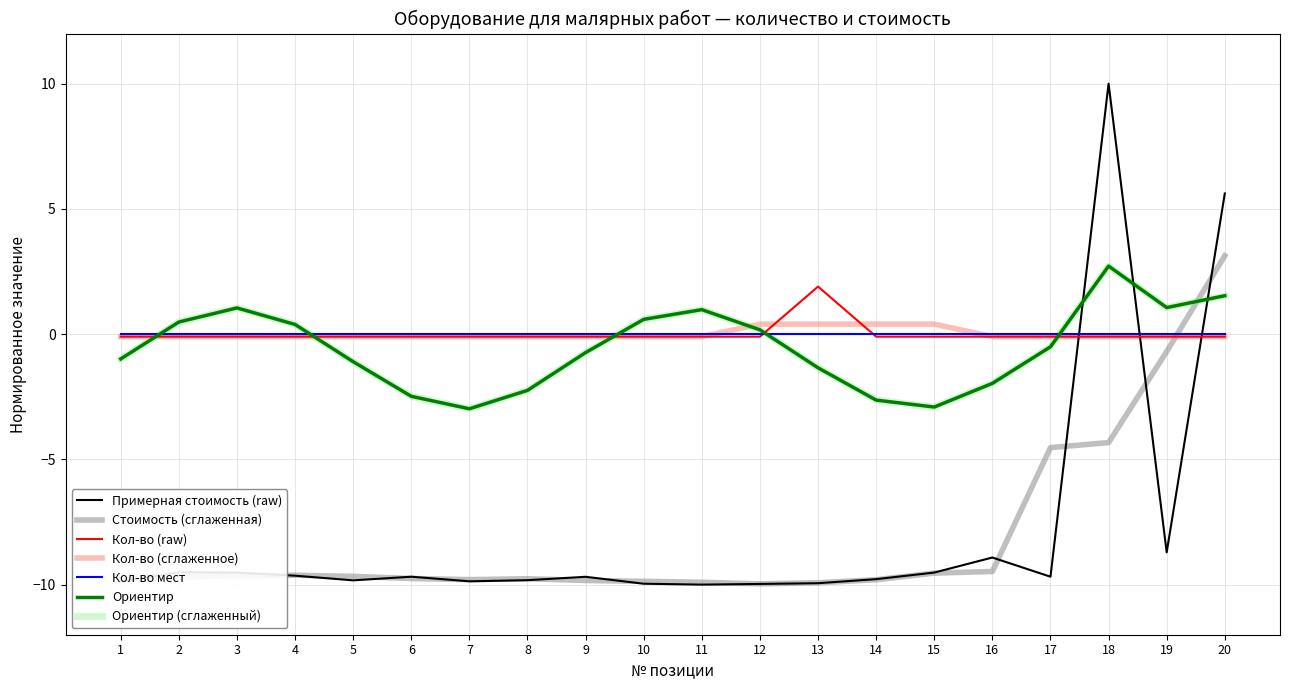

Does the chart have visible grid lines?

Yes